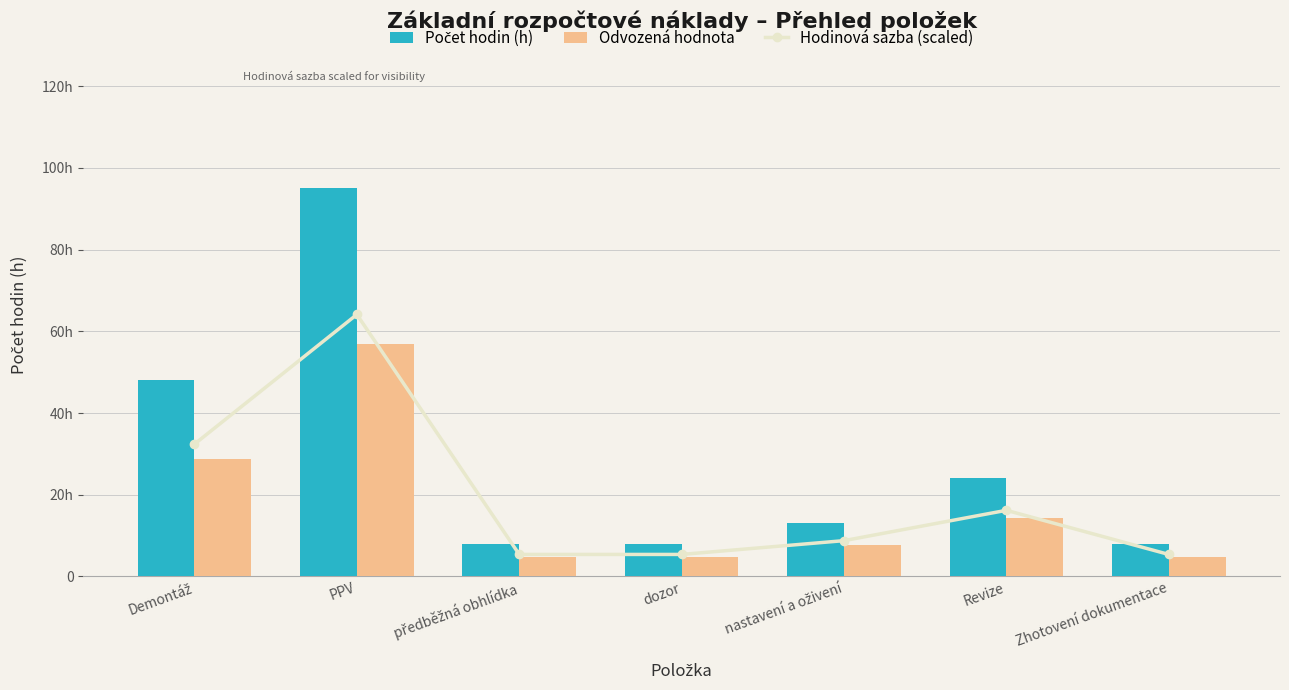

List the labels in order of Odvozená hodnota value, largest first.

PPV, Demontáž, Revize, nastavení a oživení, předběžná obhlídka, dozor, Zhotovení dokumentace